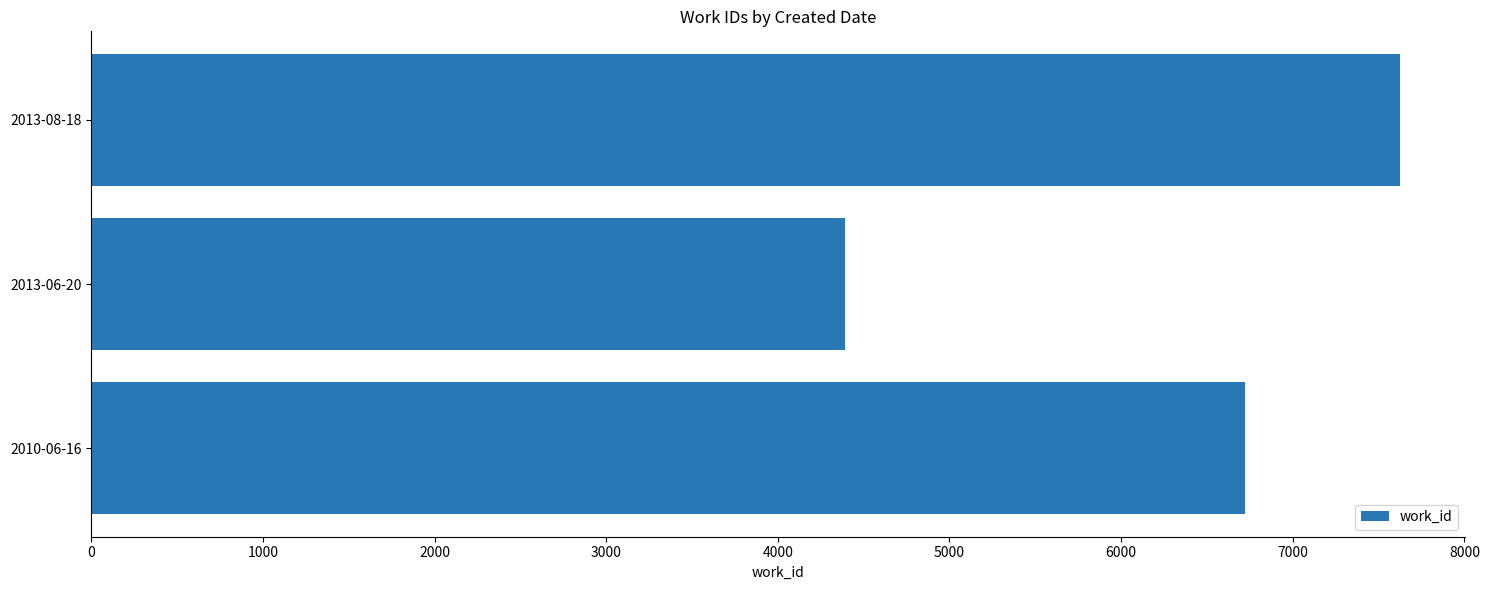

How many values are between 4393 and 7622?

3